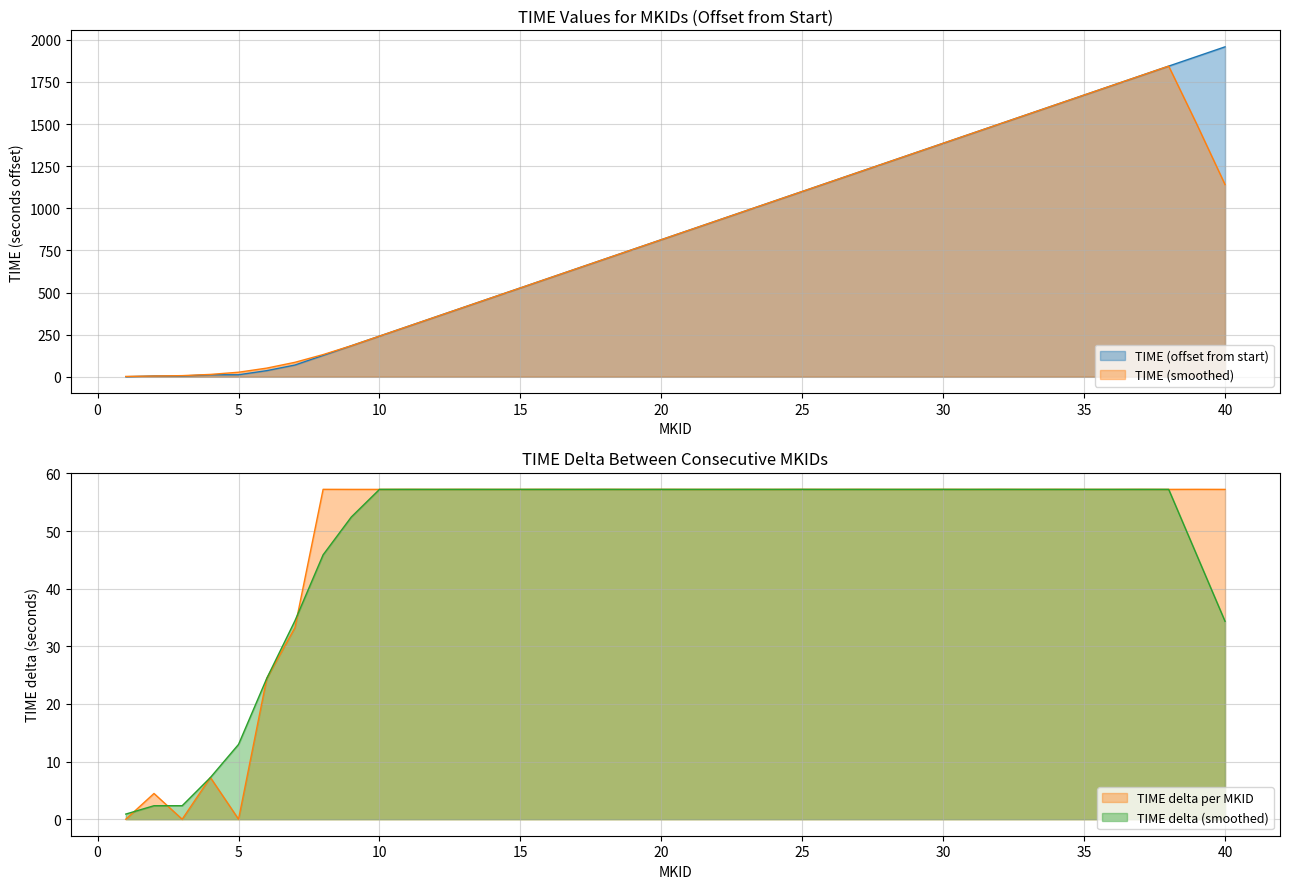

What is the highest value of the TIME (offset from start) series?

1958.5